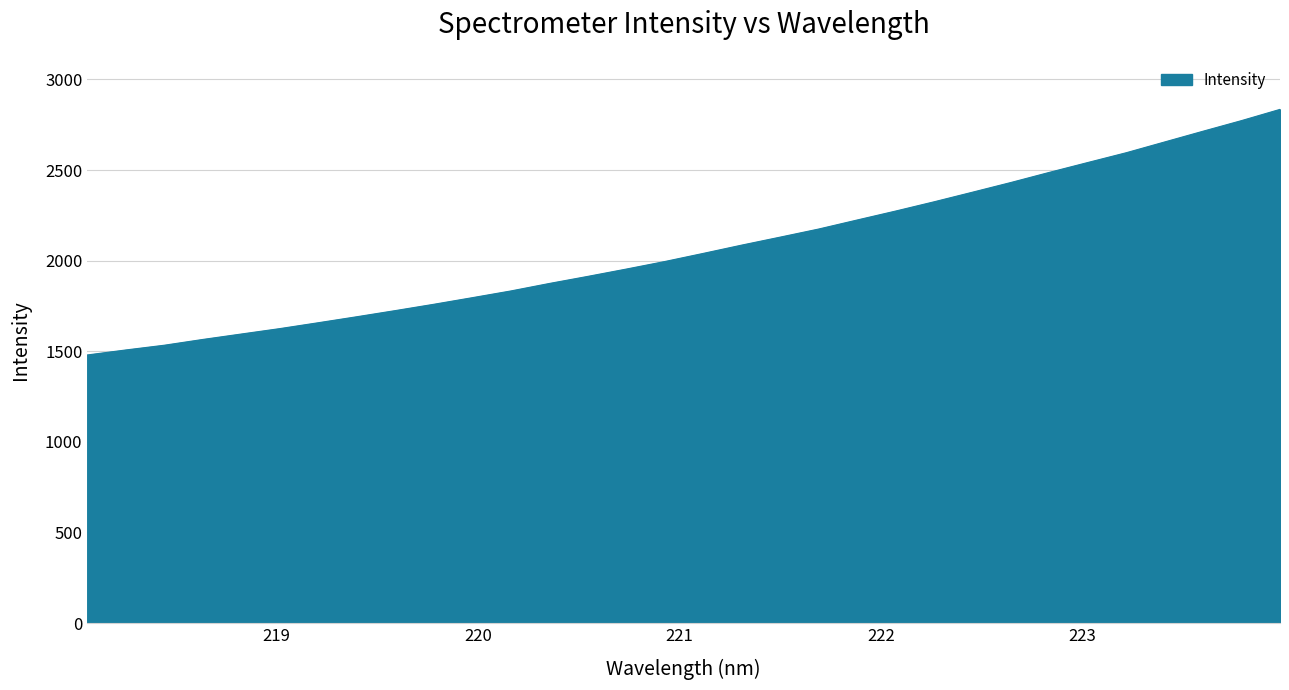

What is the difference between the maximum and minimum values?

1355.4